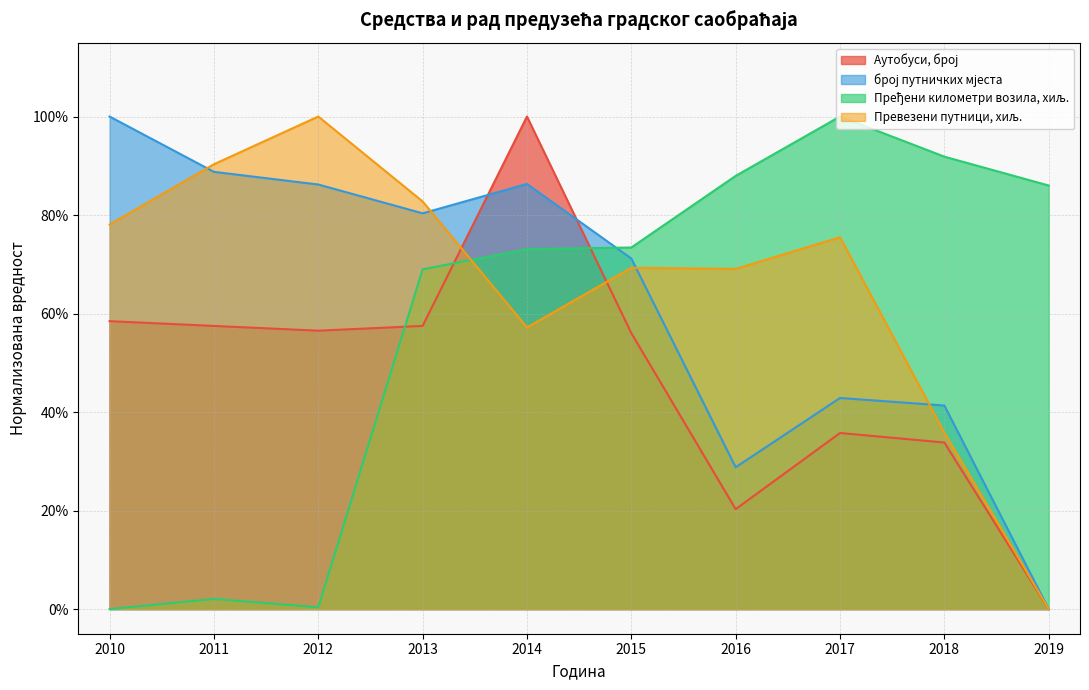

How many times do Пређени километри возила, хиљ. and Превезени путници, хиљ. cross each other?

1